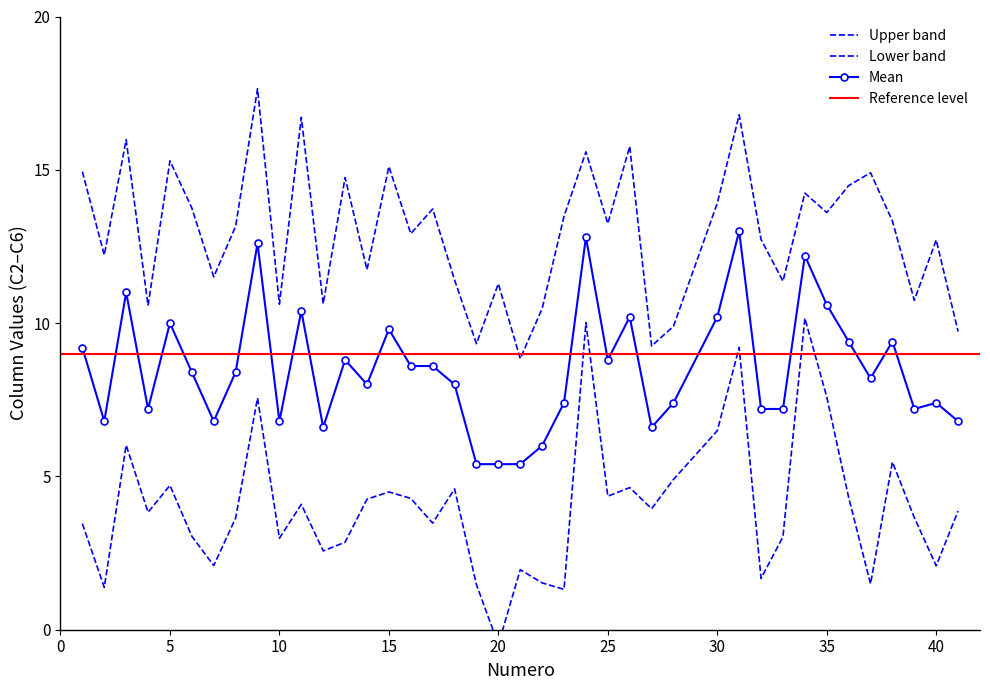

At which category does the chart reach its peak across all series?

9